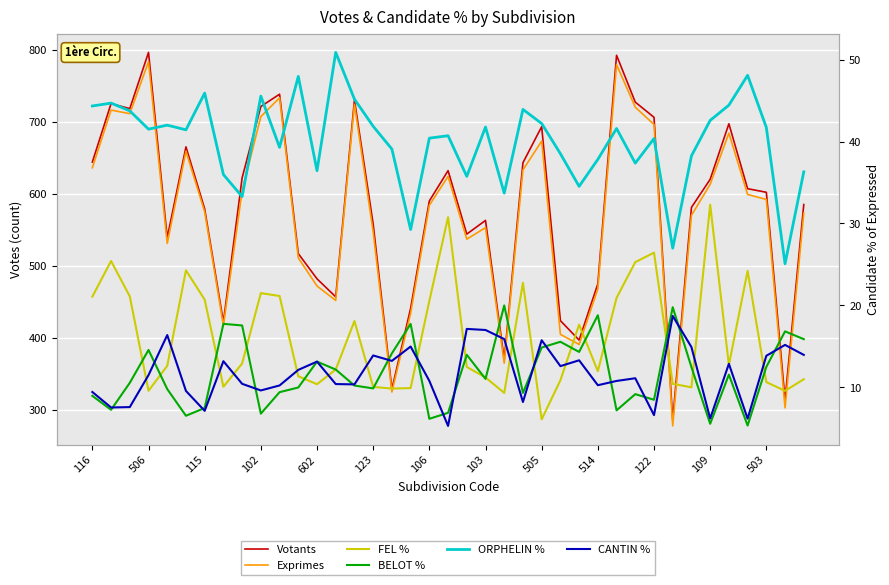

What is the sum of all BELOT % values?

459.5